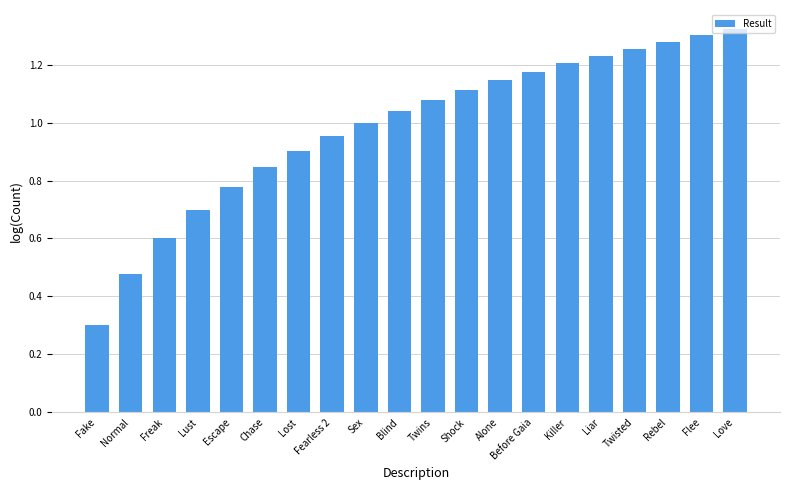

Is it true that the value at Love is 2.3?

False